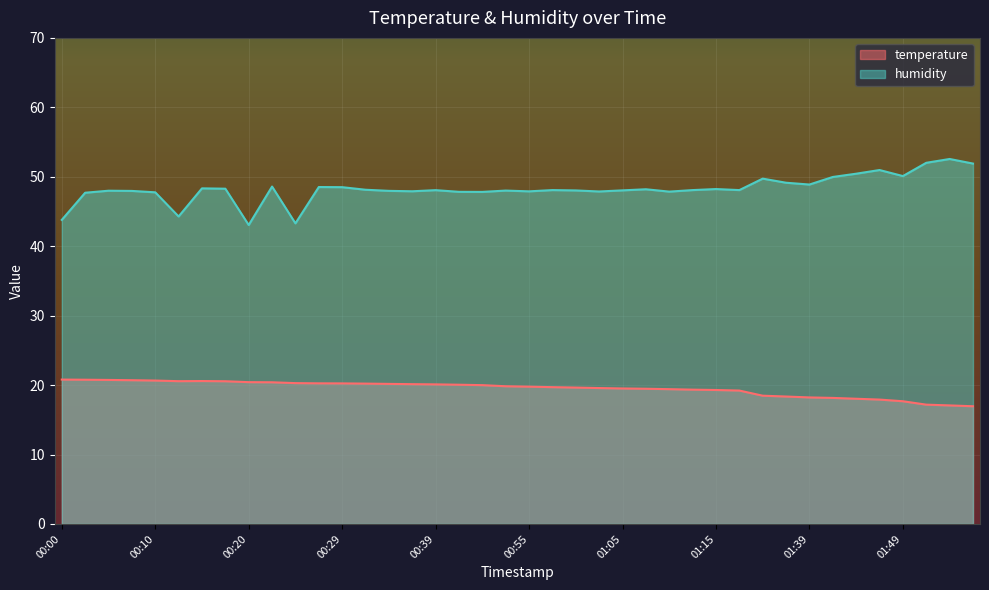

Rank the categories by humidity value from lowest to highest.

00:20, 00:25, 00:00, 00:12, 00:03, 00:10, 00:44, 00:42, 01:10, 01:02, 00:55, 00:37, 00:08, 00:34, 00:05, 00:52, 01:00, 01:05, 00:39, 00:57, 01:12, 01:17, 00:32, 01:07, 01:15, 00:17, 00:15, 00:29, 00:27, 00:22, 01:39, 01:36, 01:34, 01:42, 01:49, 01:44, 01:47, 02:02, 01:57, 02:00